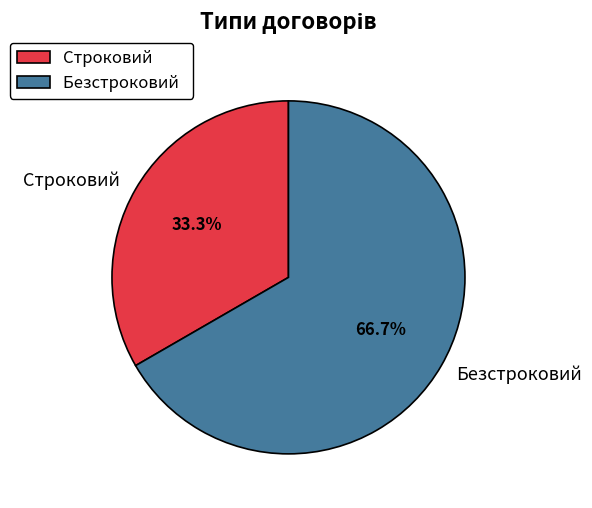

To the nearest percent, what is the difference between the Безстроковий and Строковий slice percentages?

33%